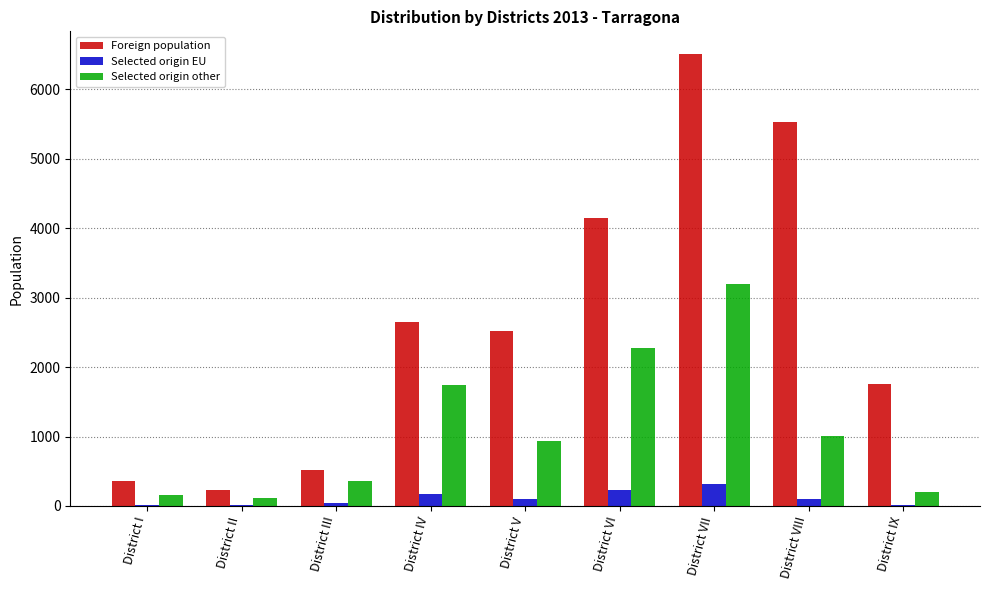

Which series changed the most between District III and District V?

Foreign population